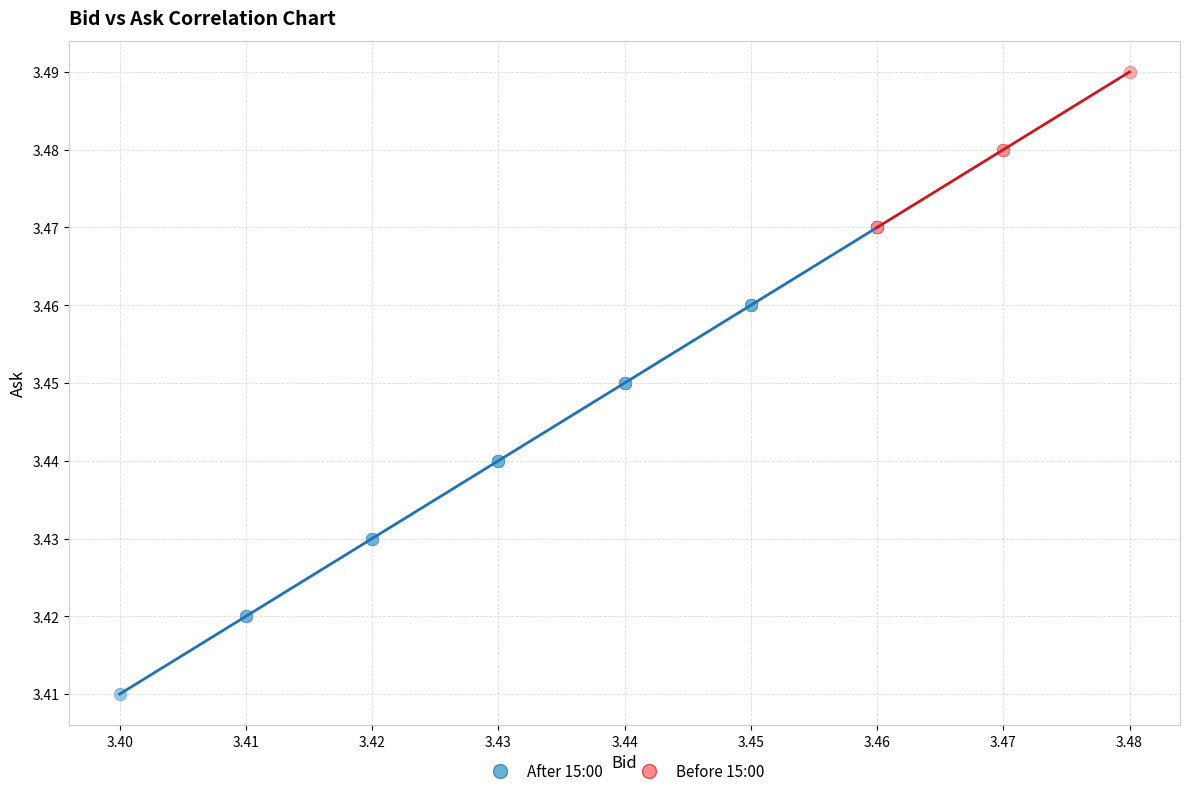

Which series reaches the minimum Y coordinate?

After 15:00